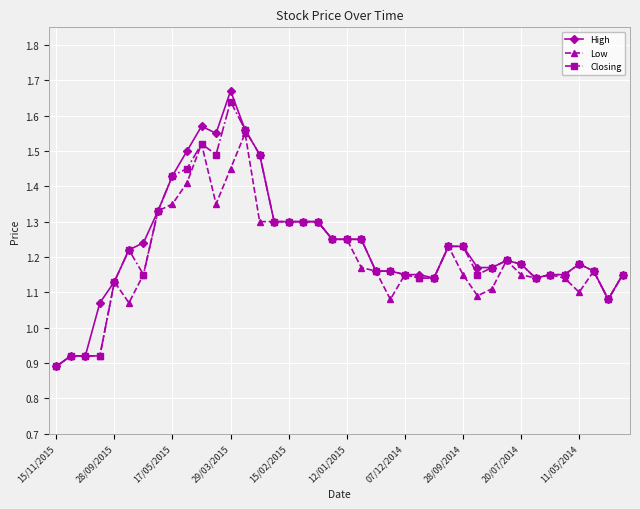

Count the Low values in the range 1 to 2.

36